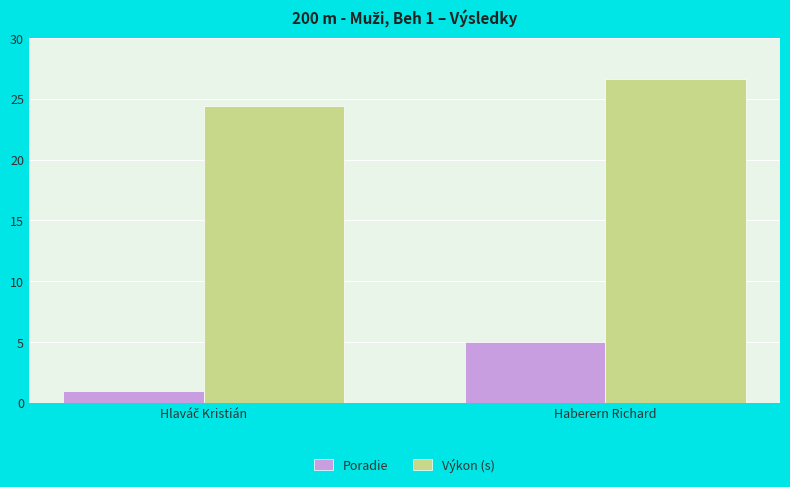

Is it true that Výkon (s) equals 12.3 at Haberern Richard?

False